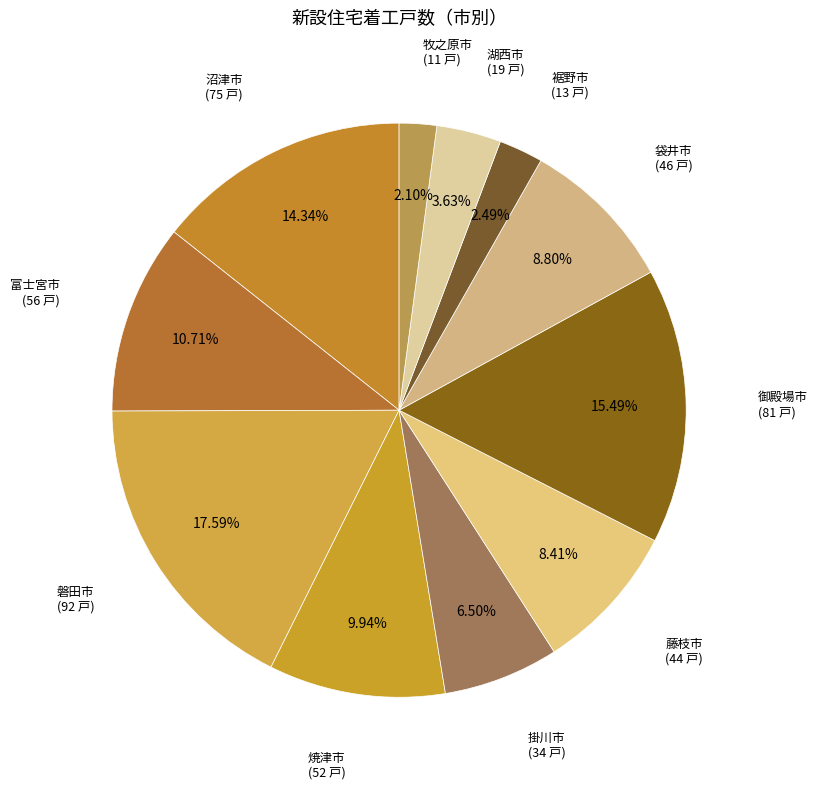

Is there a majority slice in this chart?

No